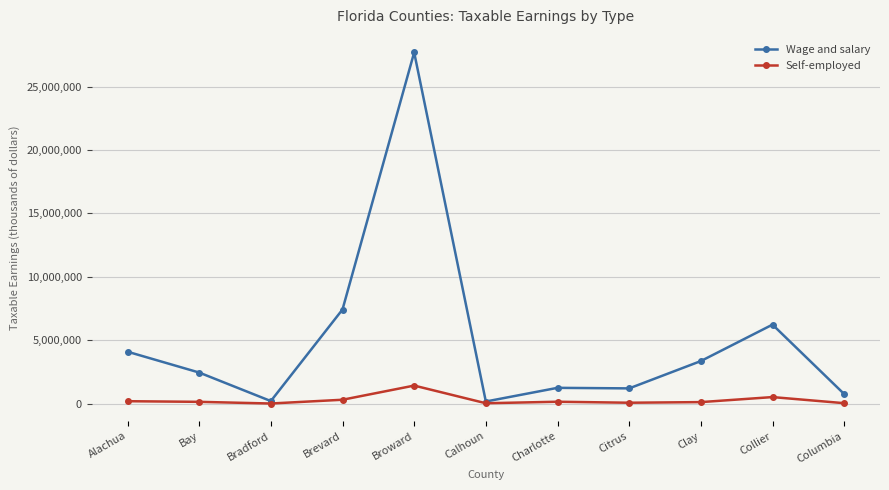

Rank the series by their average value, from lowest to highest.

Self-employed, Wage and salary